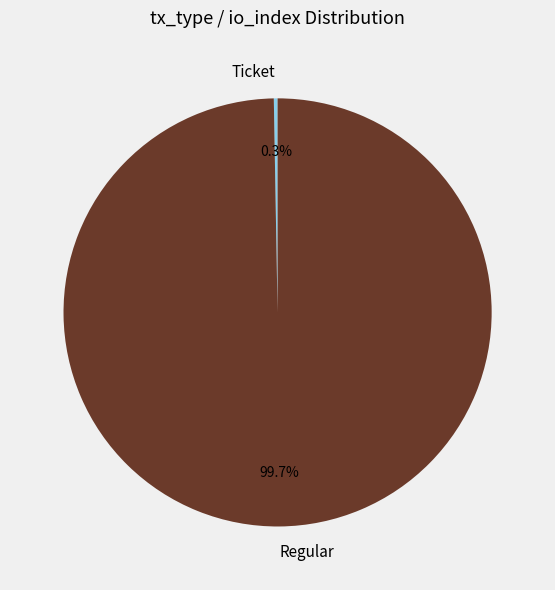

What is the smallest slice in the pie chart?

Ticket